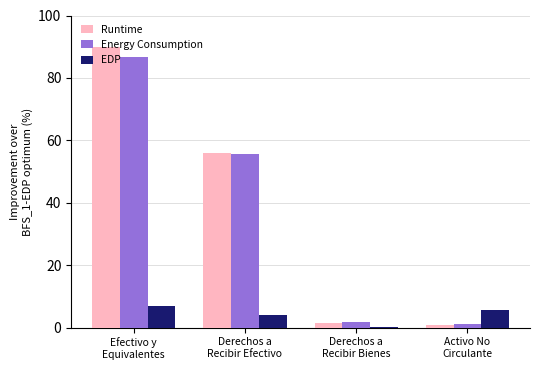

What is the greatest value displayed?

90.0